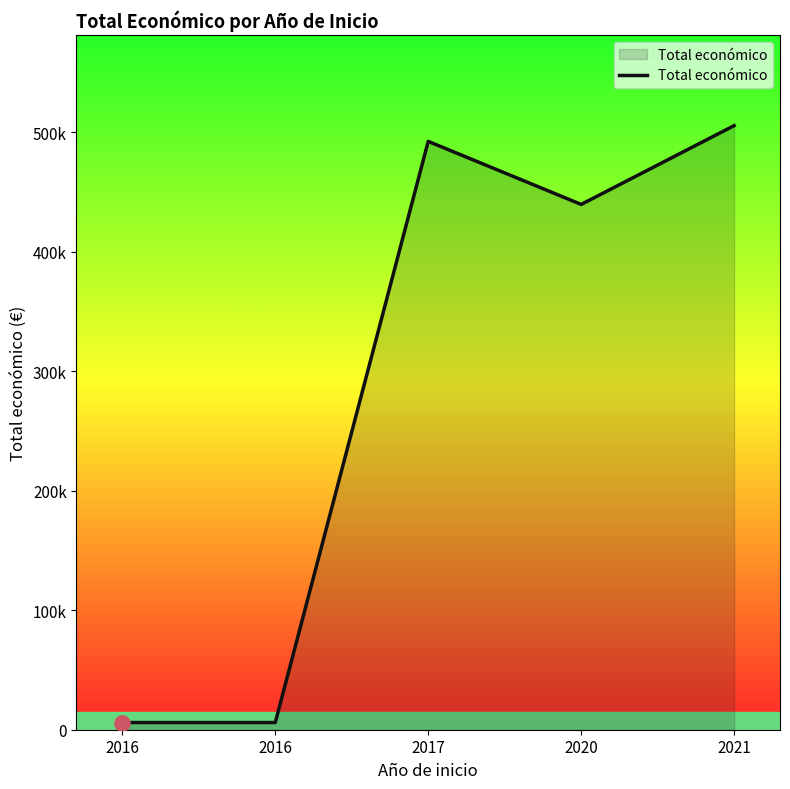

Approximately how many times larger is the value at 2020 compared to 2021?

0.9